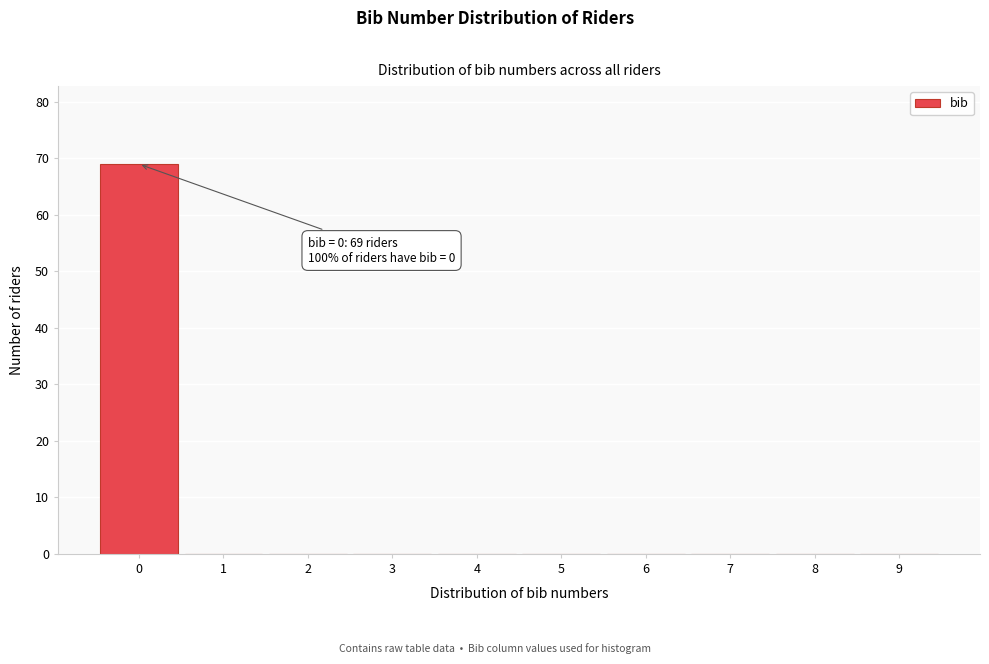

Which range on the x-axis has the tallest bar?

-0.5 to 0.5